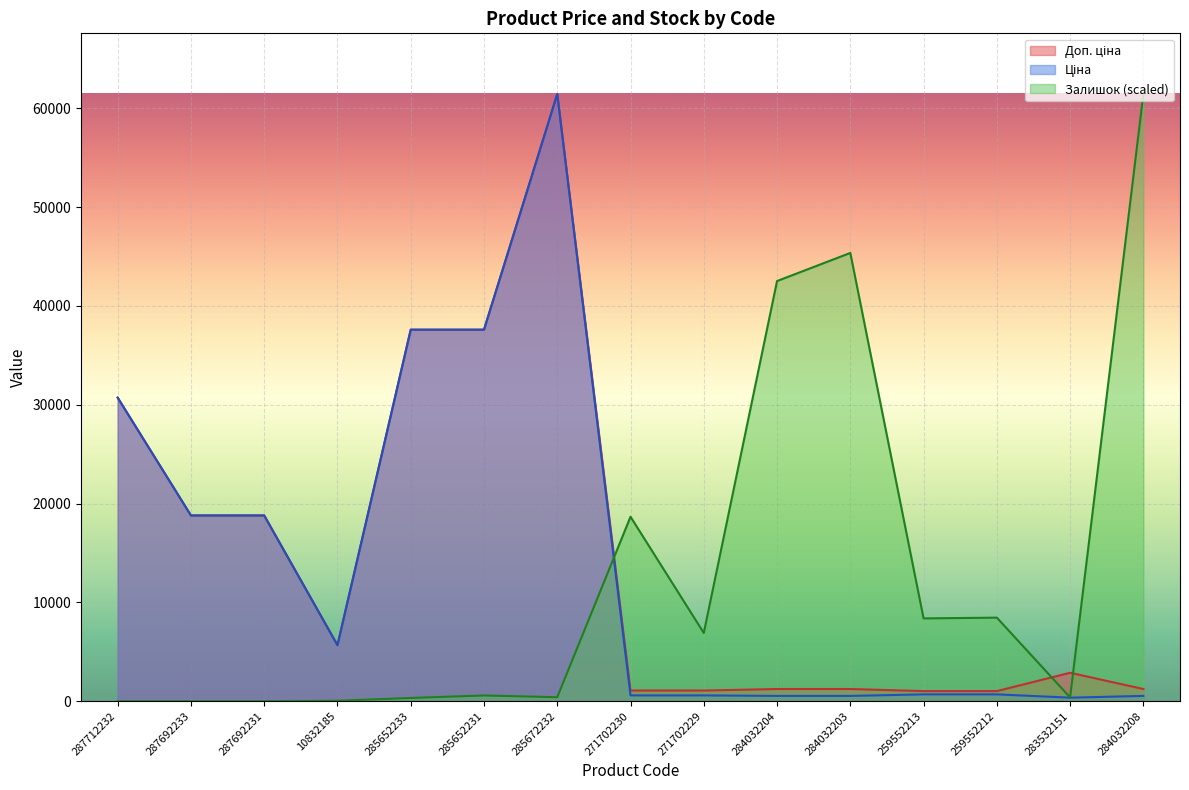

List the series in order of their overall mean, highest first.

Доп. ціна, Ціна, Залишок